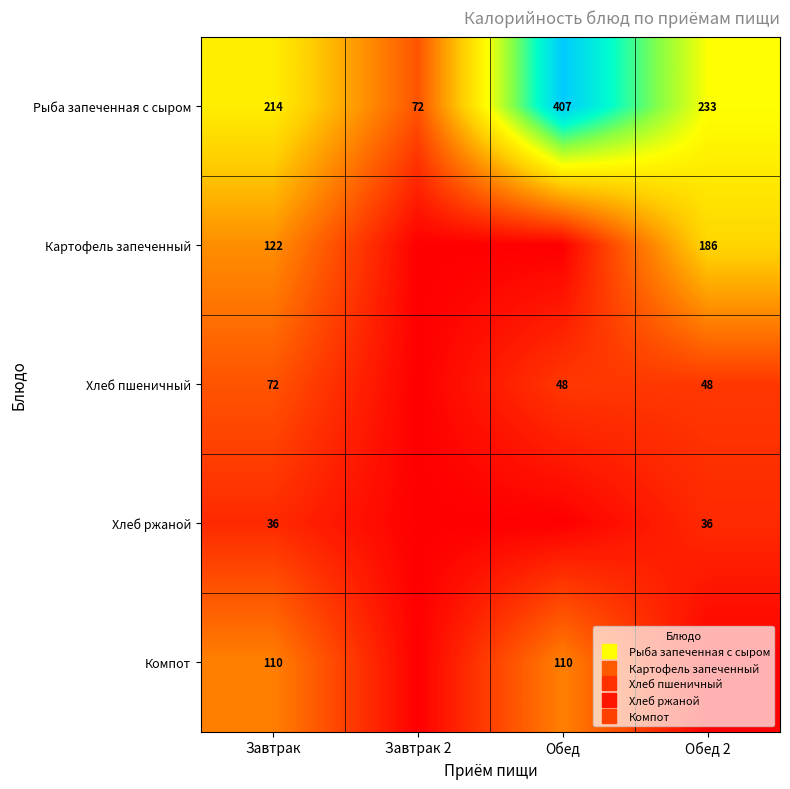

Which category has the highest value across all series?

Обед